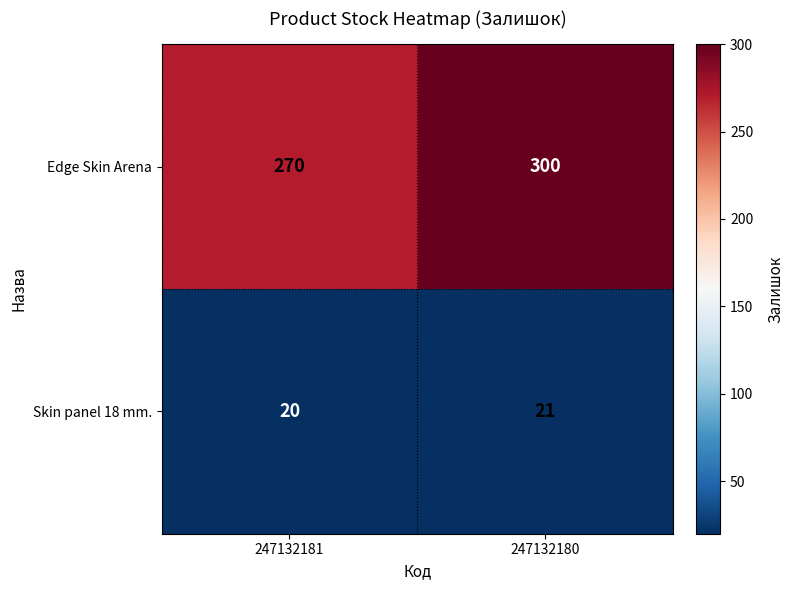

What is the total value across all series at 247132180?

321